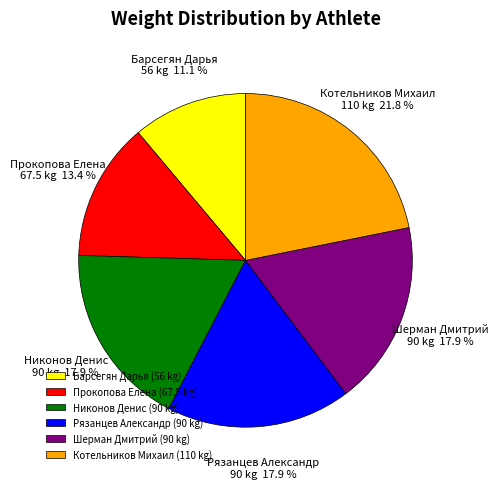

Is there a majority slice in this chart?

No